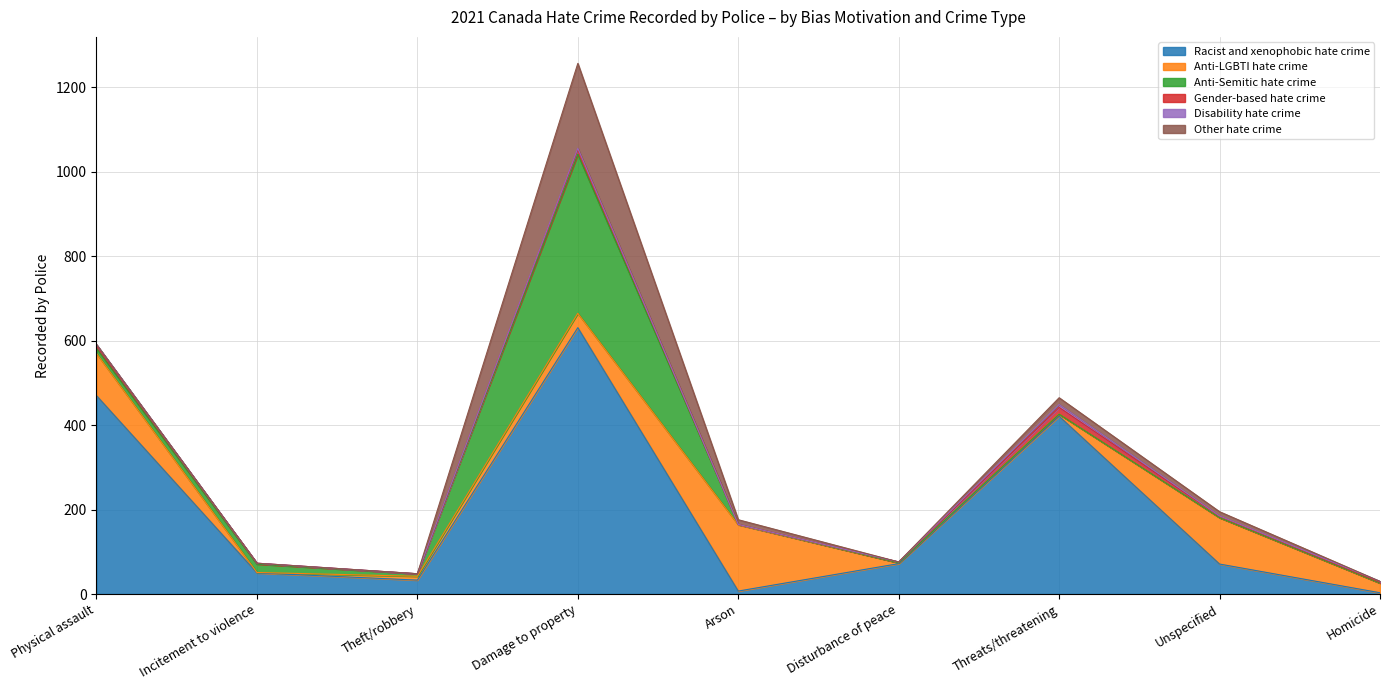

What value does the Other hate crime series have at Arson?

11